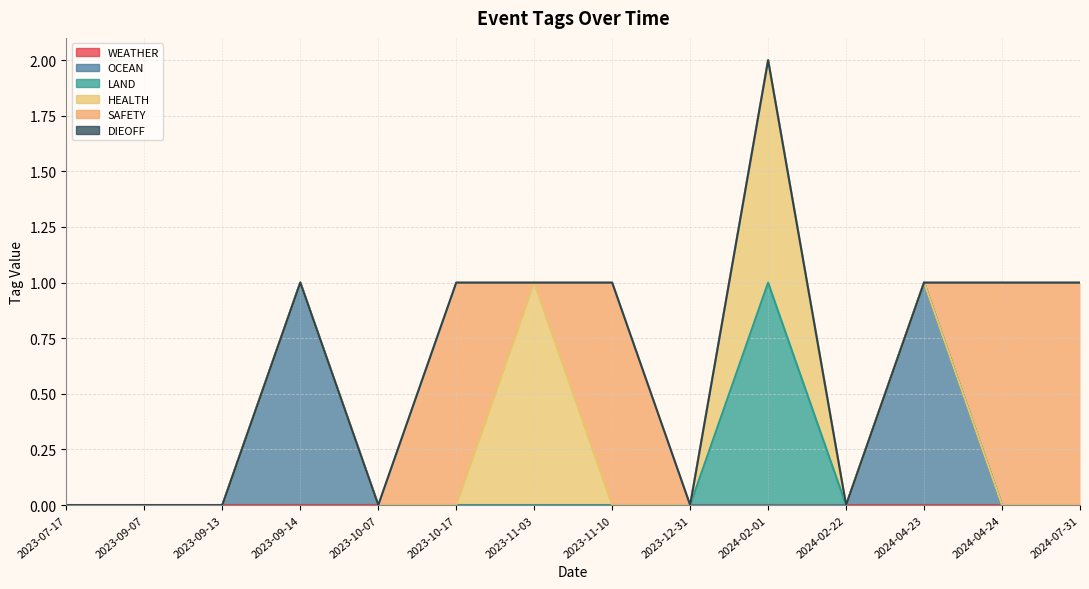

Which has a higher value, 2023-09-14 or 2024-07-31?

2023-09-14